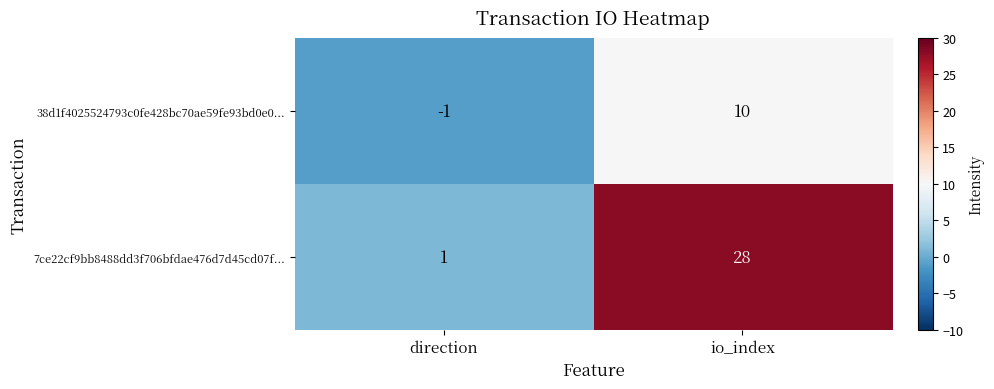

Rank the series by their average value, from lowest to highest.

38d1f4025524793c0fe428bc70ae59fe93bd0e0..., 7ce22cf9bb8488dd3f706bfdae476d7d45cd07f...